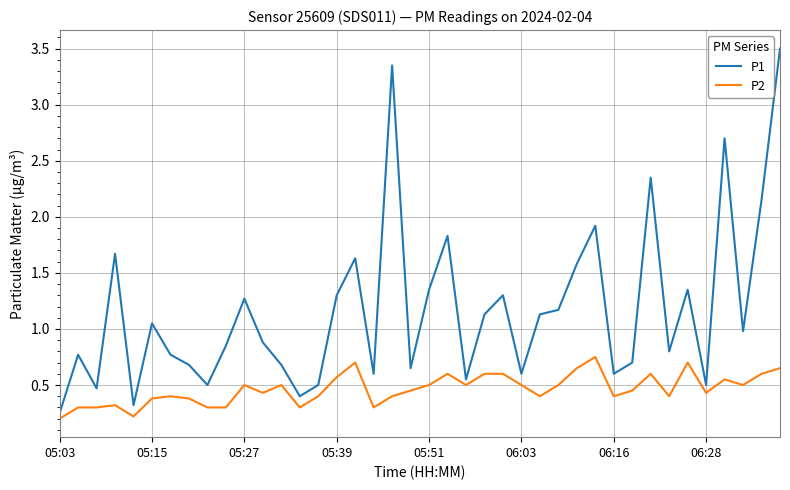

List the series in order of their overall mean, highest first.

P1, P2